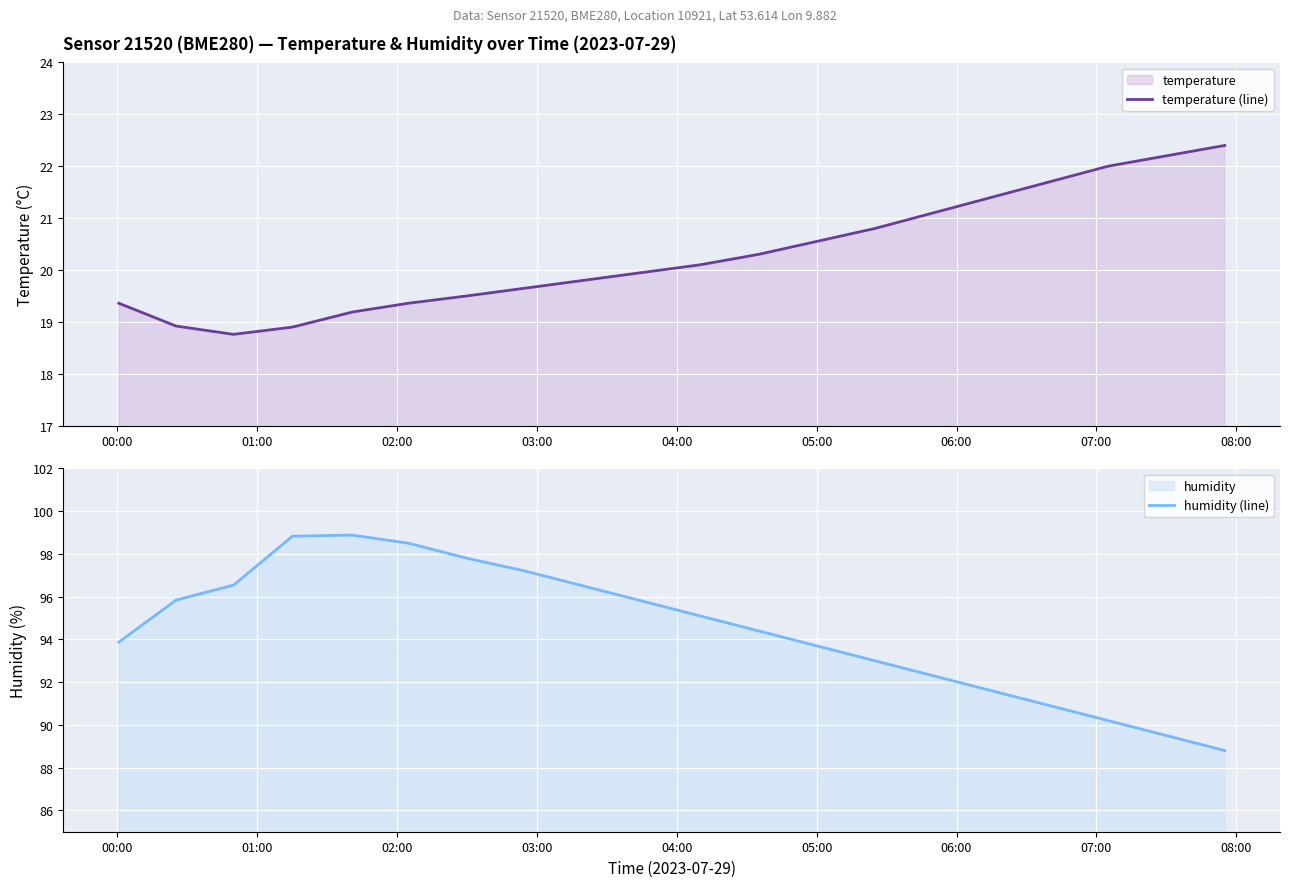

At how many categories does at least one series exceed 41?

20